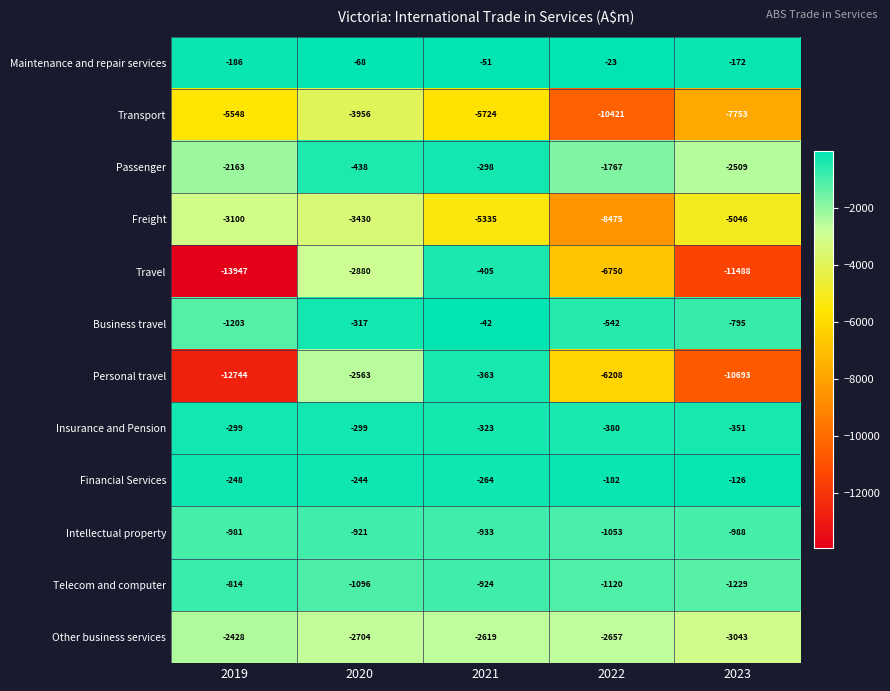

The Intellectual property series shows -450 at 2020. True or false?

False